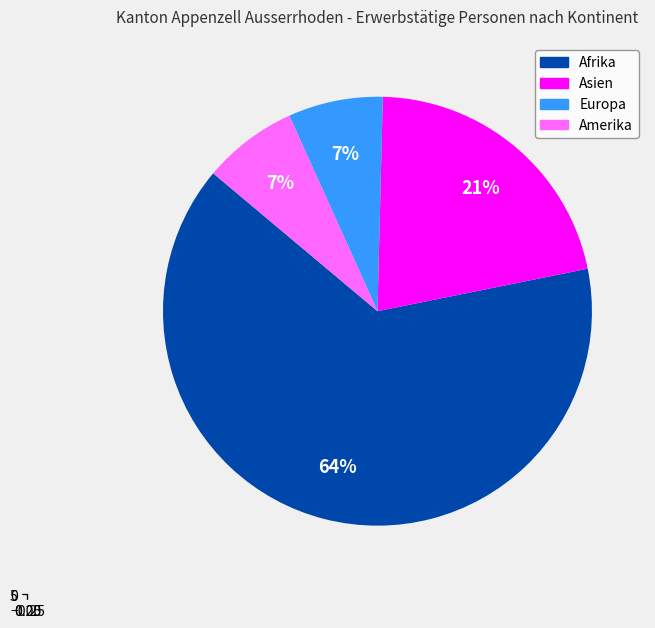

The Asien slice represents 21% of the pie. True or false?

True